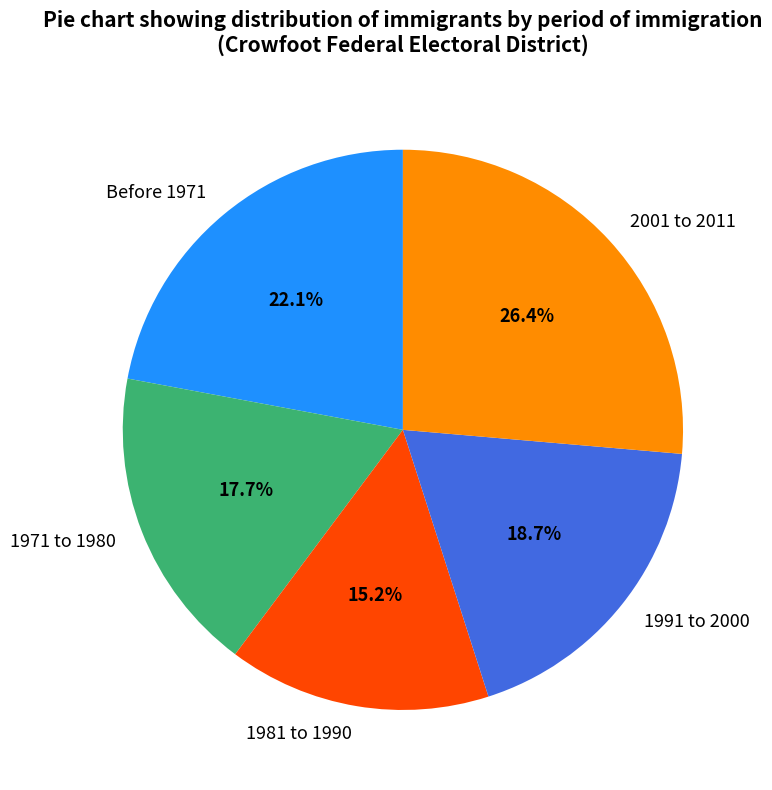

Count the number of slices in the pie.

5